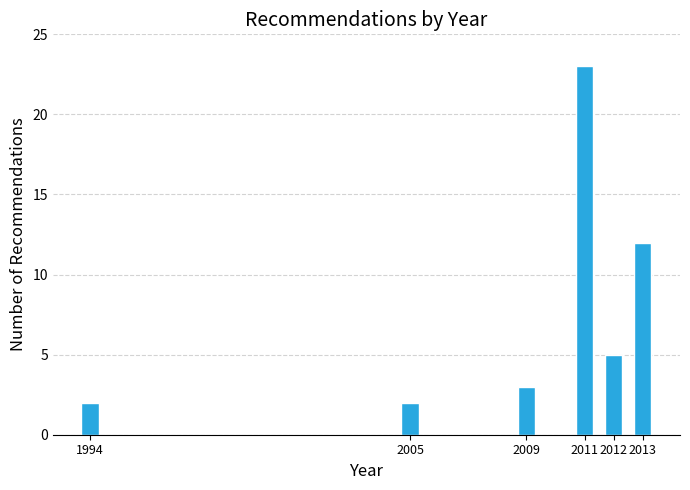

Reading left to right, list all the values displayed in this chart.

1994=2	2005=2	2009=3	2011=23	2012=5	2013=12